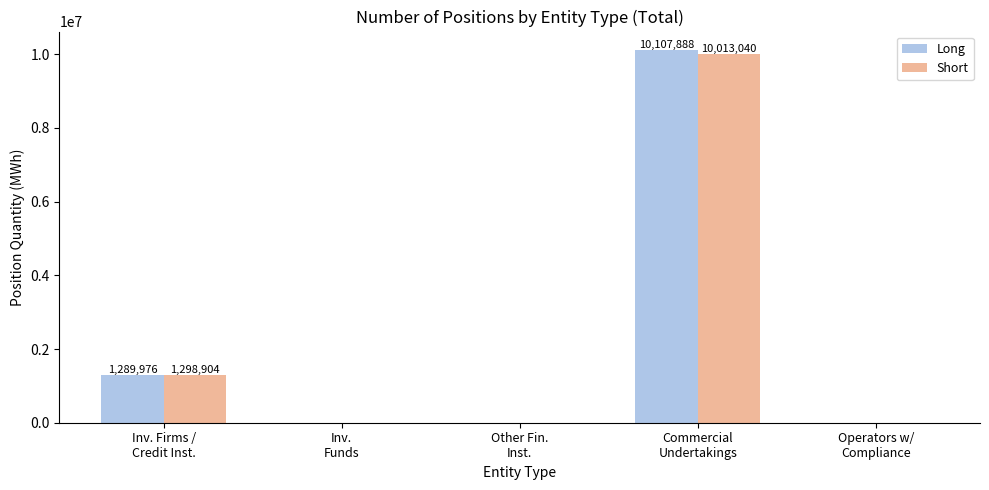

What is the maximum value shown in the chart?

10107888